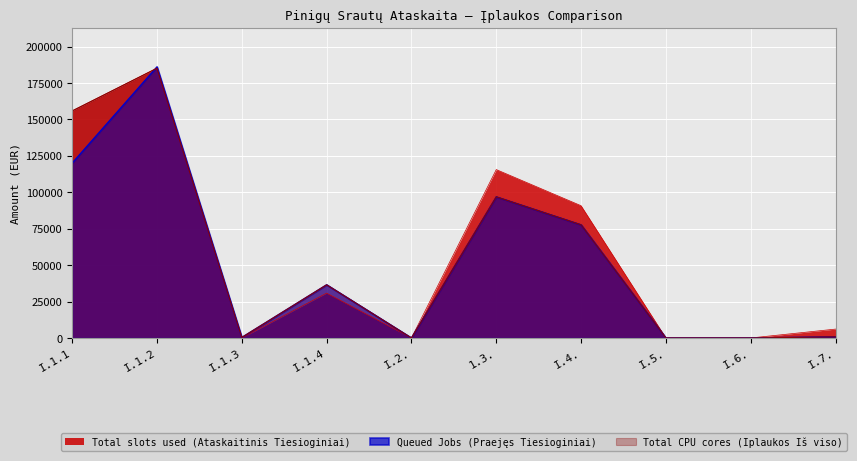

What is the greatest value displayed?

186059.4